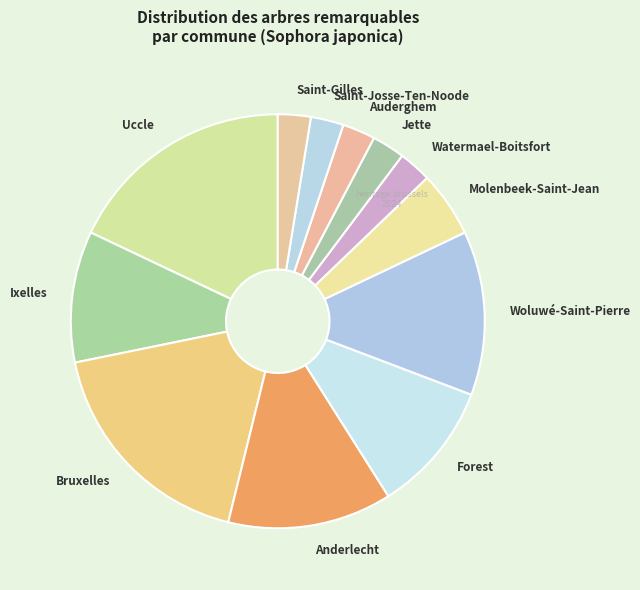

Count the number of slices in the pie.

12